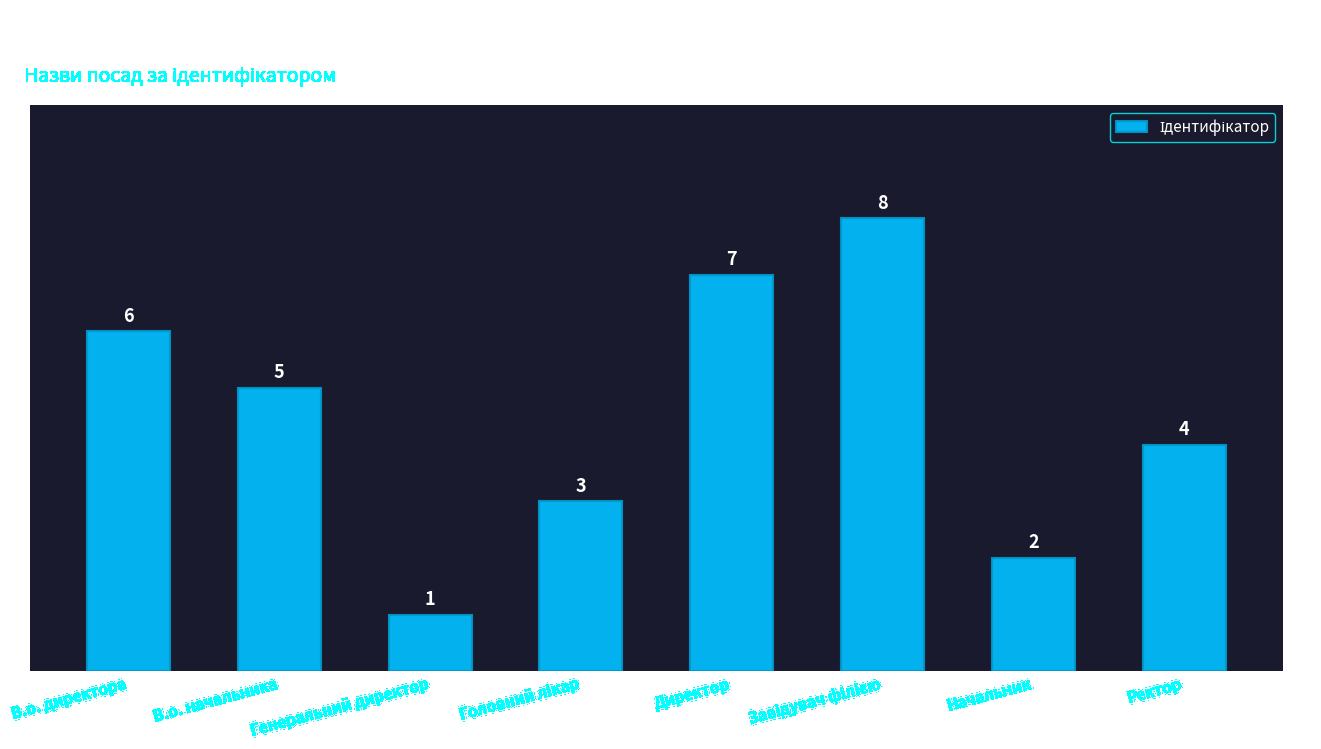

The value at Директор is 4. True or false?

False